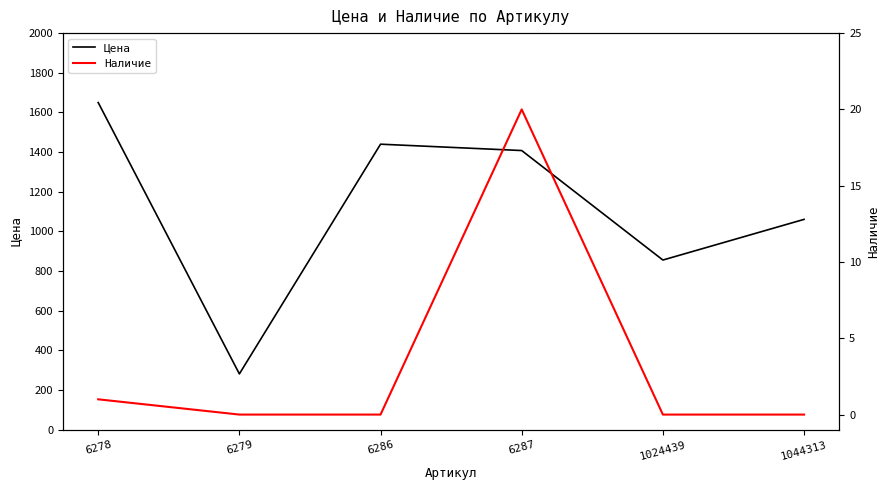

What is the value of the Цена point at the 5th from the left?

856